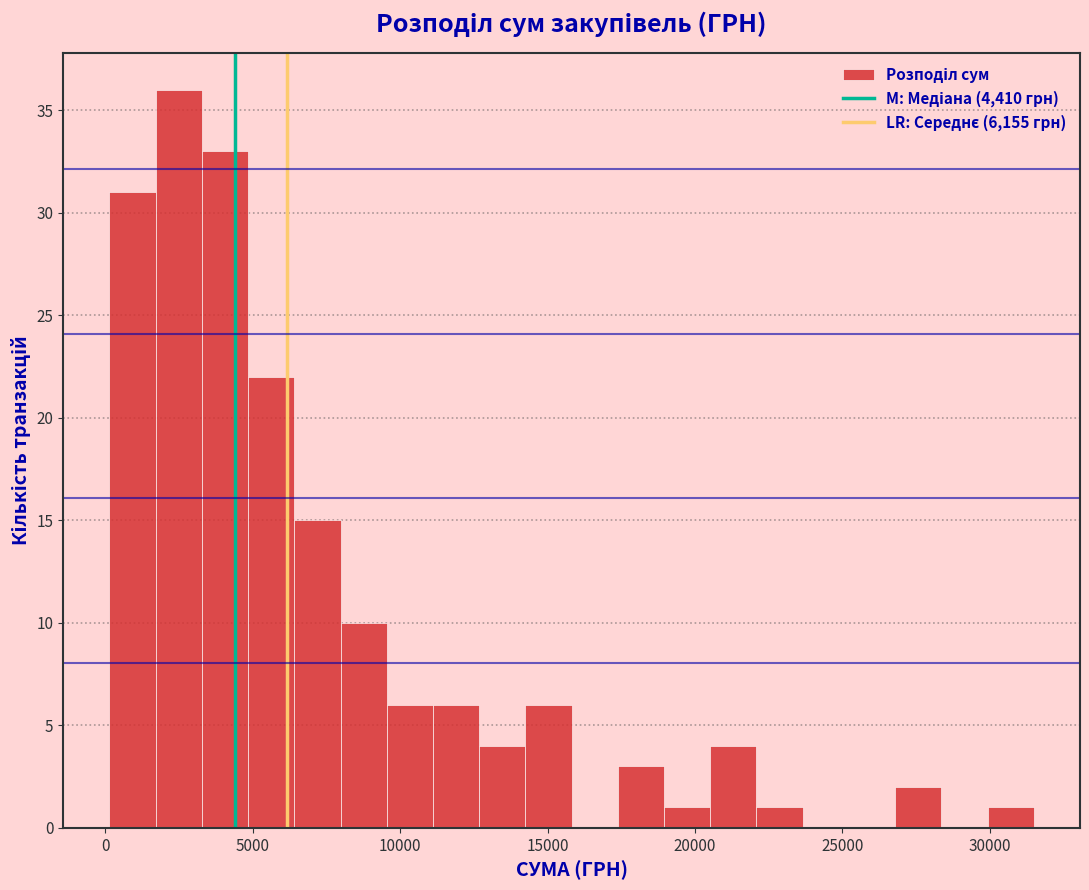

Read against the x-axis, roughly where is the centre of the tallest bar?

2500